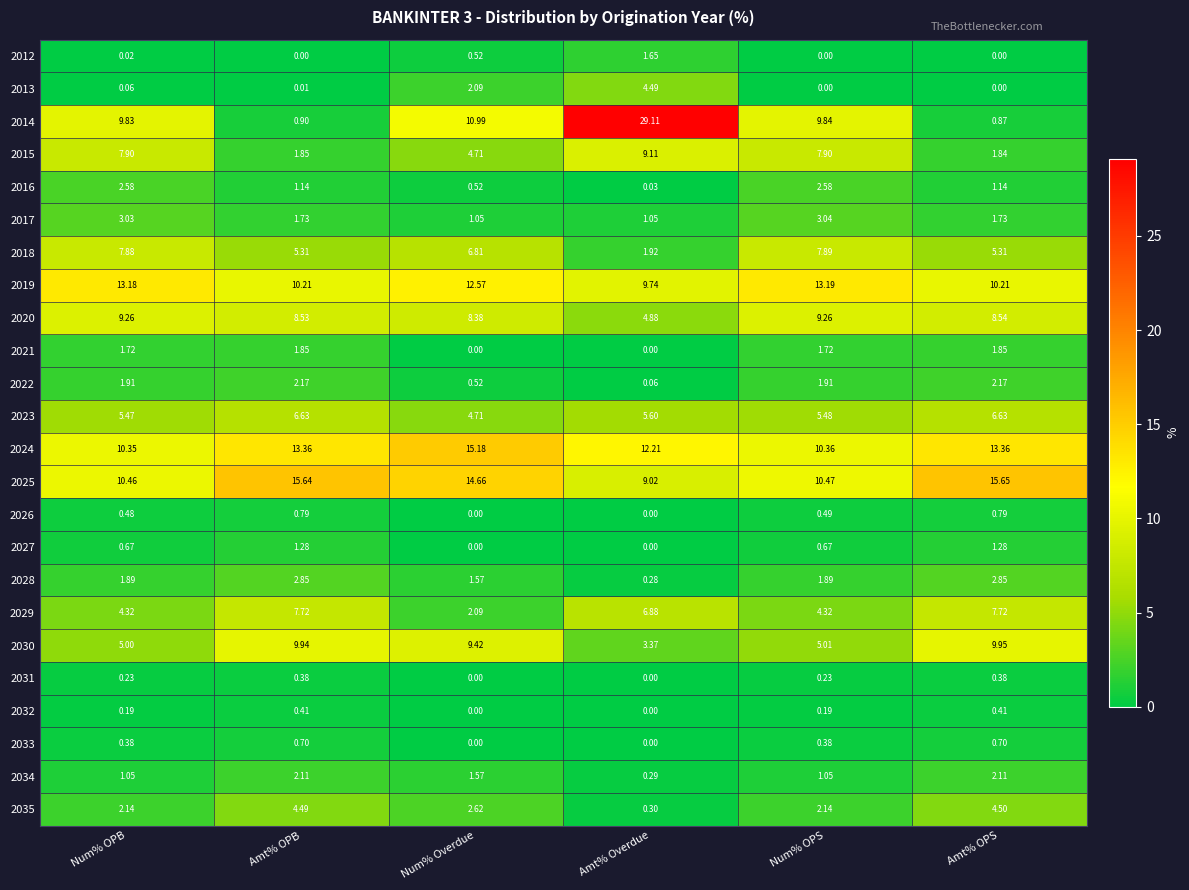

Which series changed the most between Num% OPB and Num% OPS?

2013